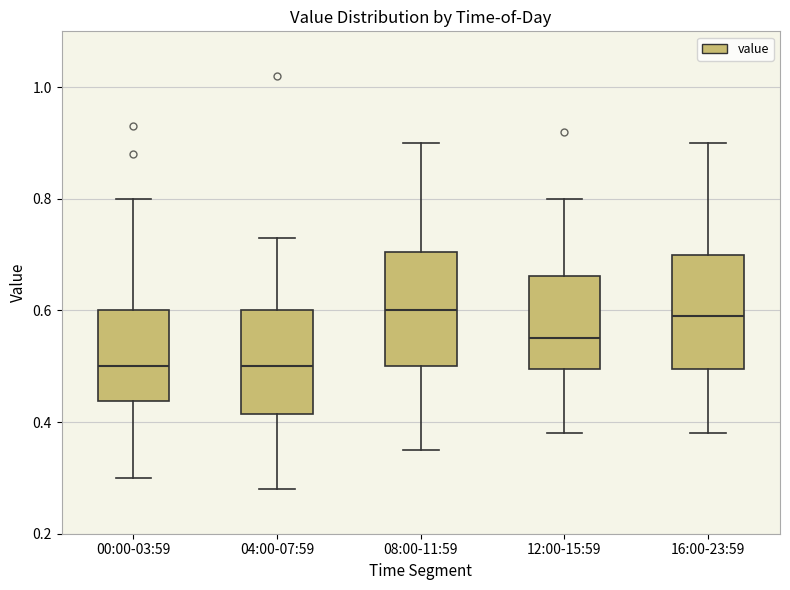

Where does the lower whisker of the box for 12:00-15:59 end on the y-axis? The values are not printed on the chart, so give them approximately, as read against the axis.

0.38